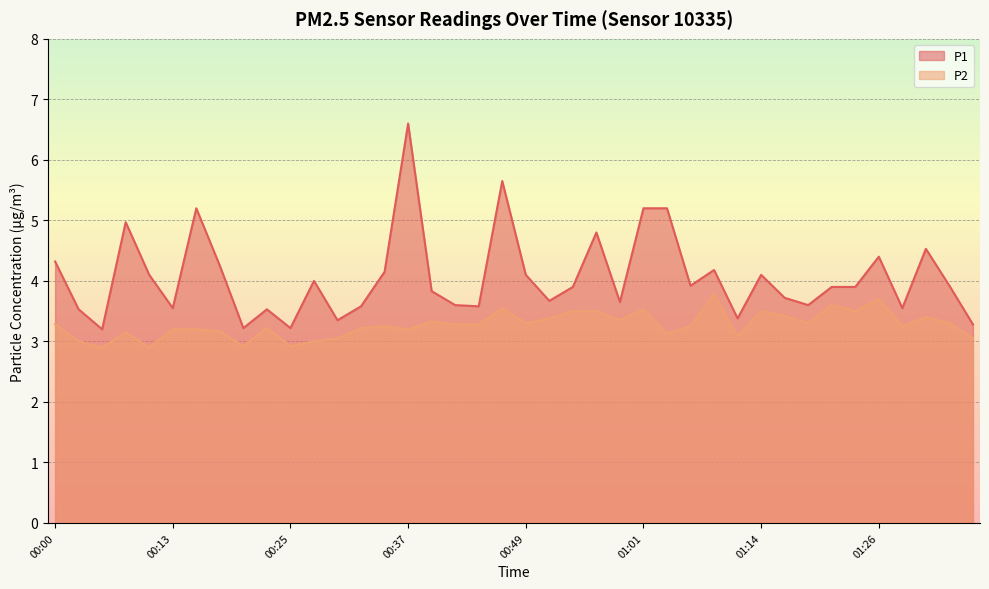

At how many categories does at least one series exceed 5?

5